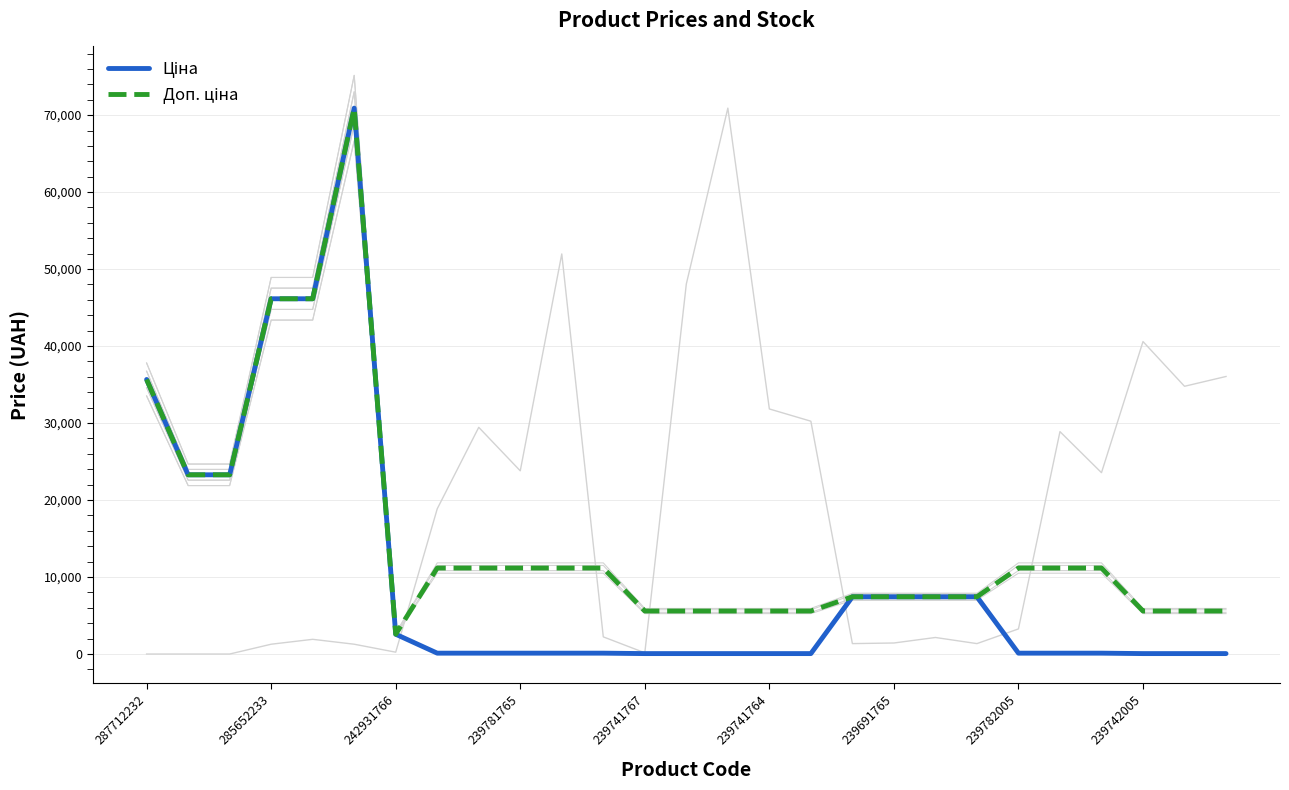

What is the sum of all Ціна values?

279066.7